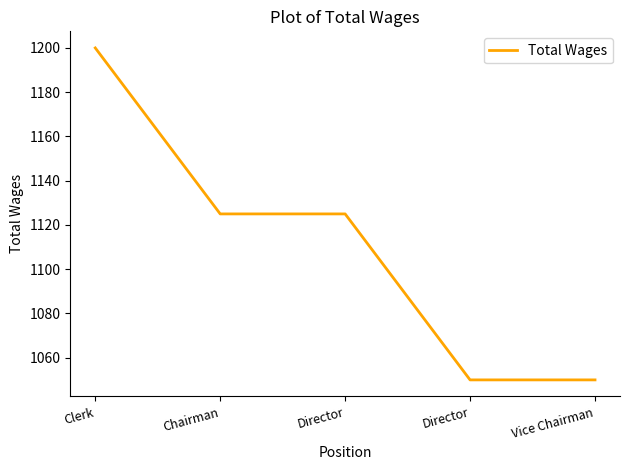

Reading left to right, transcribe all the data shown in this chart.

Clerk=1200	Chairman=1125	Director=1125	Director=1050	Vice Chairman=1050